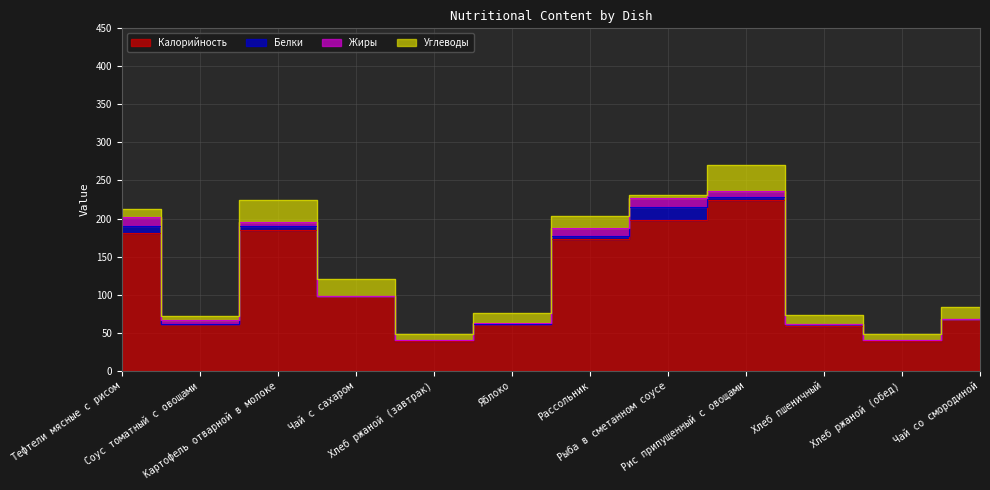

True or false: Белки has more than 1 points higher than both neighbors.

True